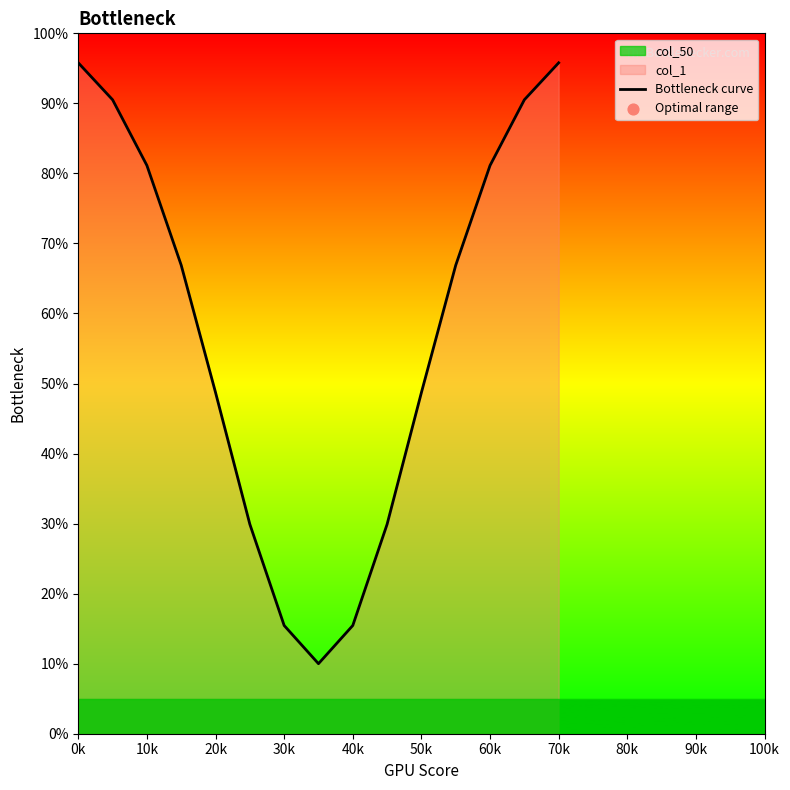

What is the maximum value for Bottleneck curve?

95.8